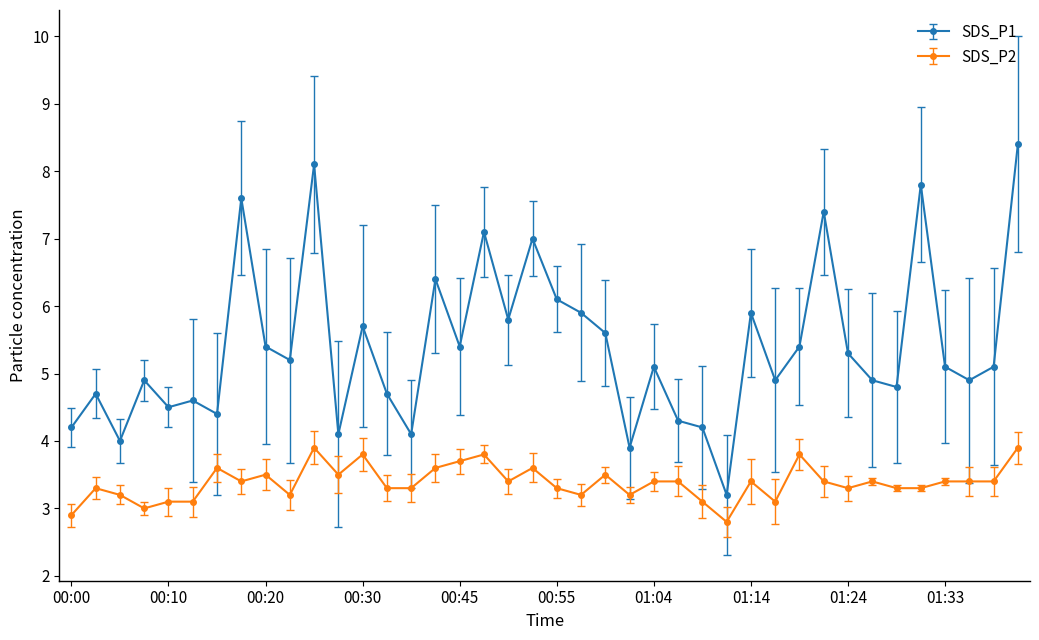

True or false: SDS_P1 has more than 1 interior local peaks.

True